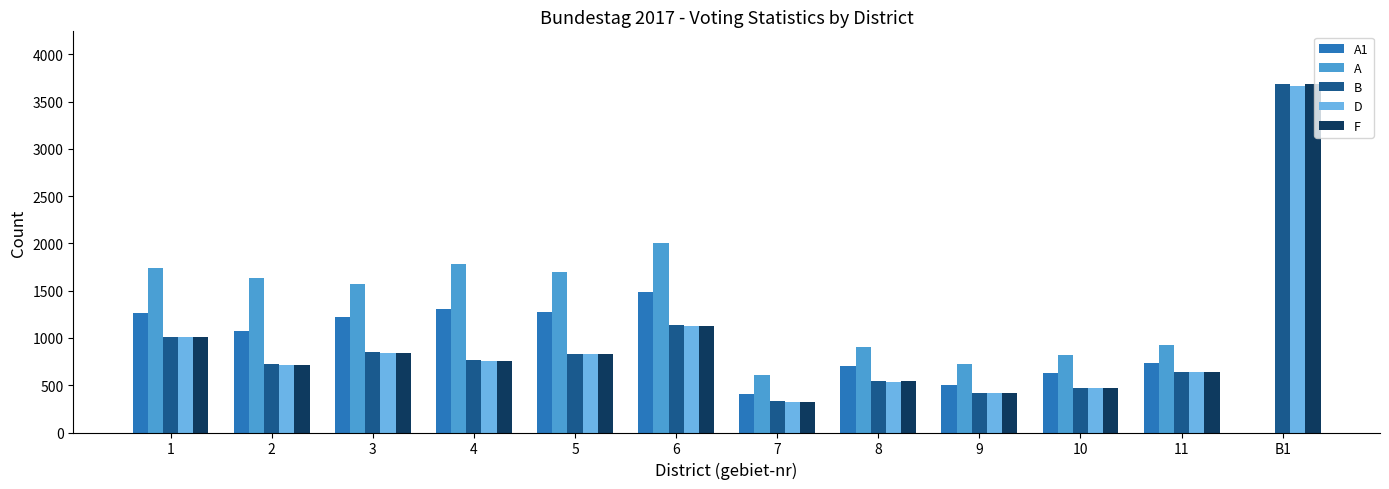

Where does the F series first go above 761?

1